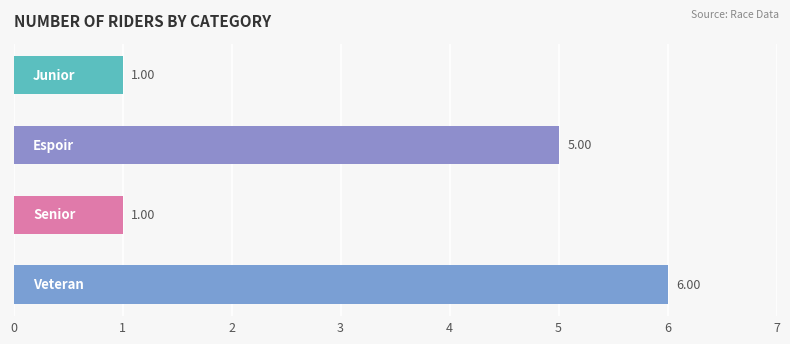

What is the difference between the second highest and minimum values?

4